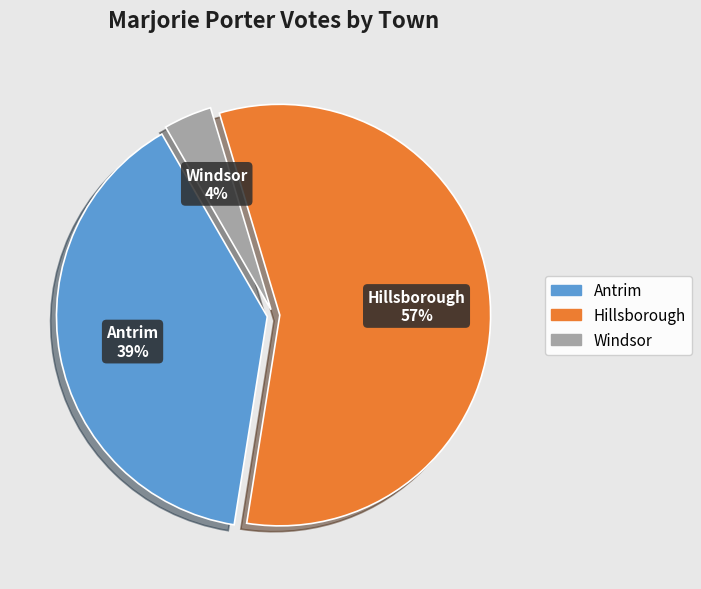

What is the largest slice in the pie chart?

Hillsborough